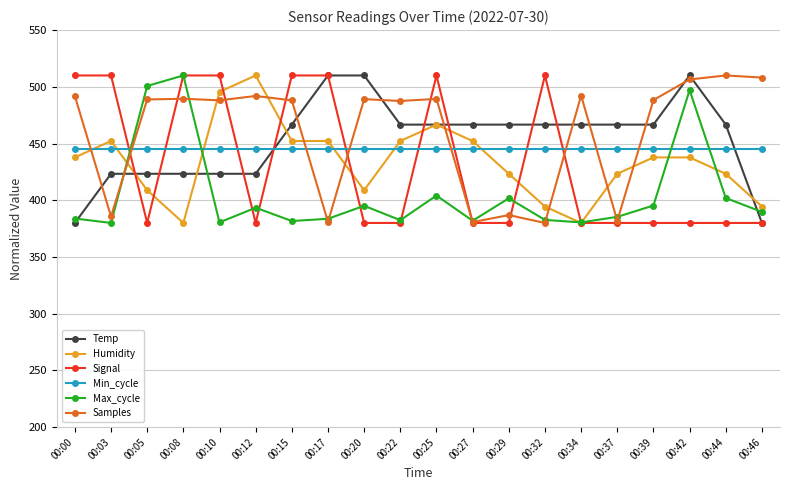

What is the greatest value displayed?

510.0